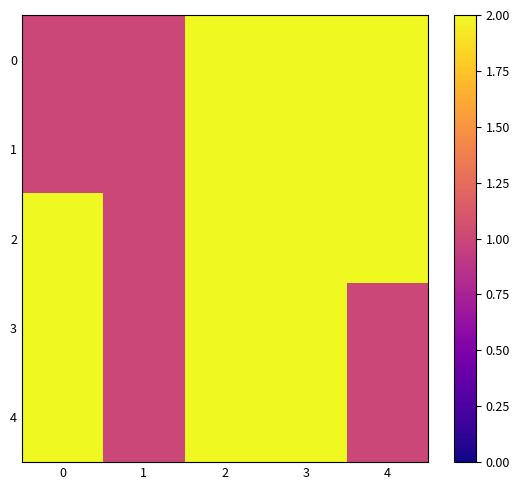

Which series changed the most between 0 and 1?

4